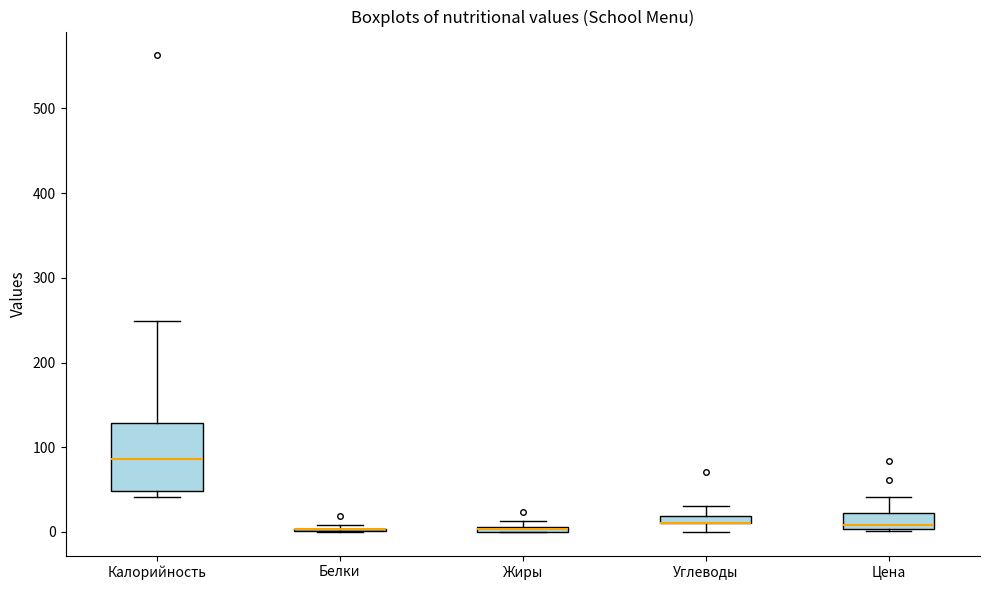

Which box is the tallest, from its lower edge to its upper edge?

Калорийность